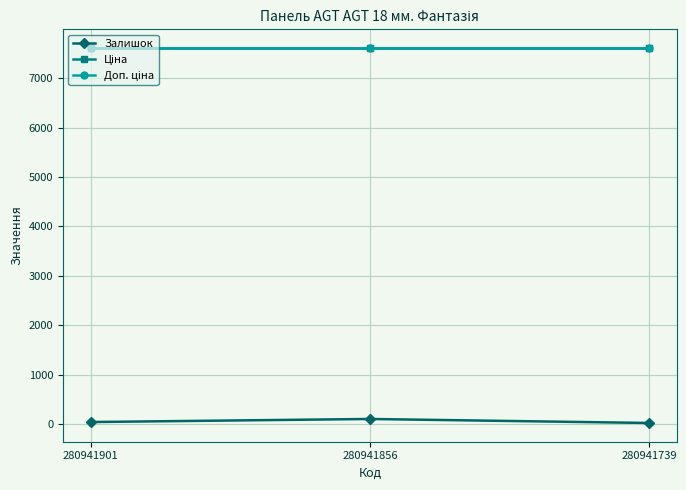

How many Залишок values are between 22 and 103?

3